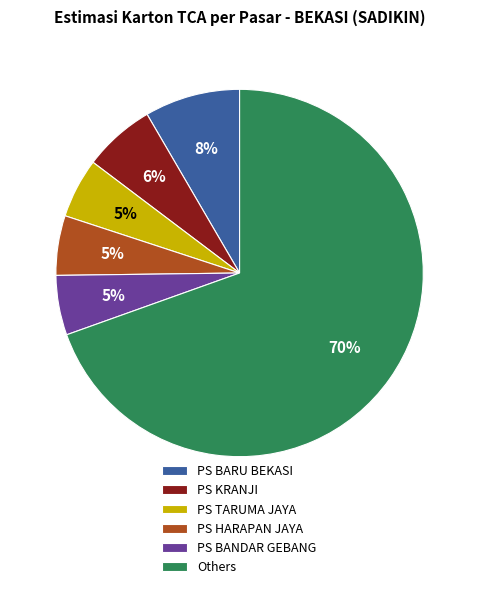

To the nearest percent, what percentage of the pie is PS BANDAR GEBANG?

5%